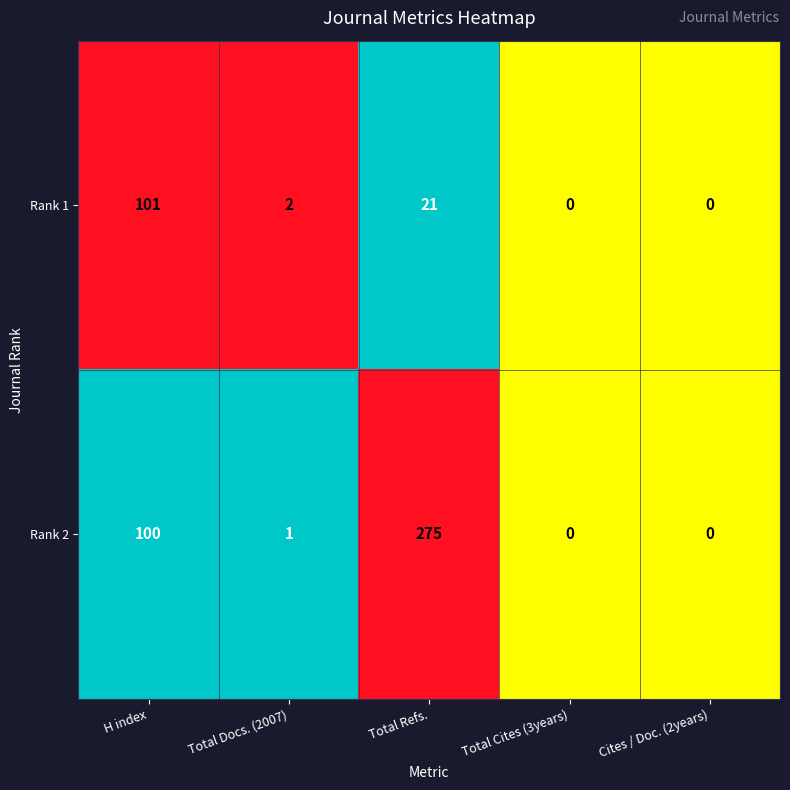

Reading right to left, list all the values displayed in this chart.

Rank 1: Cites / Doc. (2years)=0	Total Cites (3years)=0	Total Refs.=21	Total Docs. (2007)=2	H index=101
Rank 2: Cites / Doc. (2years)=0	Total Cites (3years)=0	Total Refs.=275	Total Docs. (2007)=1	H index=100